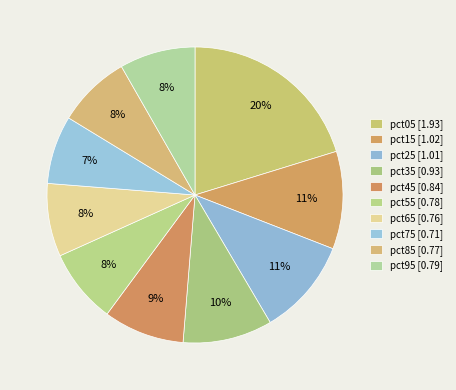

Count the number of slices in the pie.

10